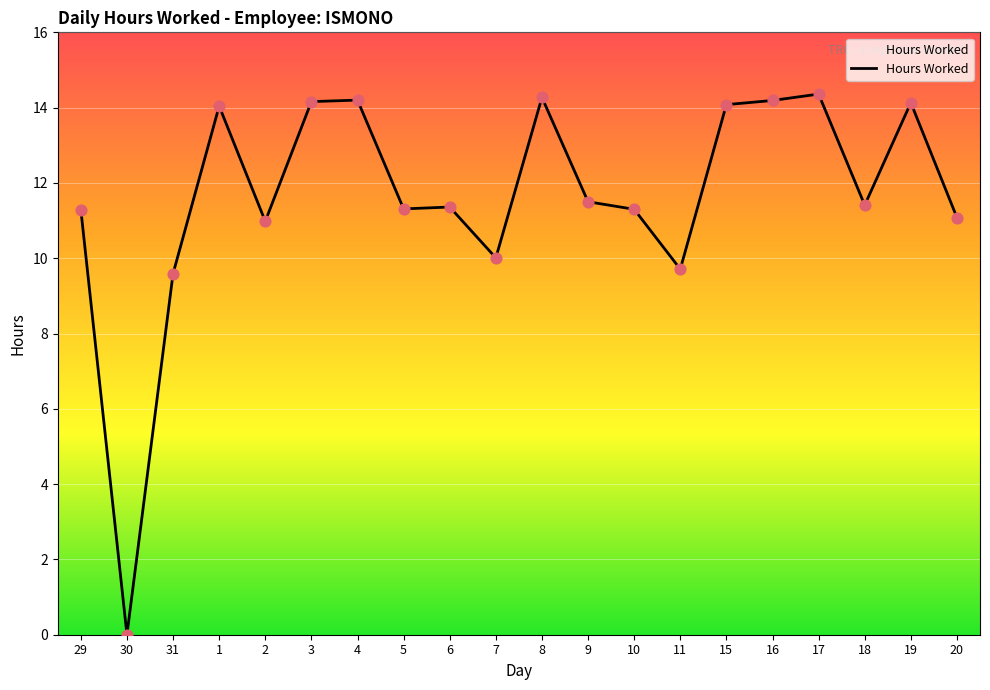

What is the ratio of the value at 20 to the value at 7?

1.1